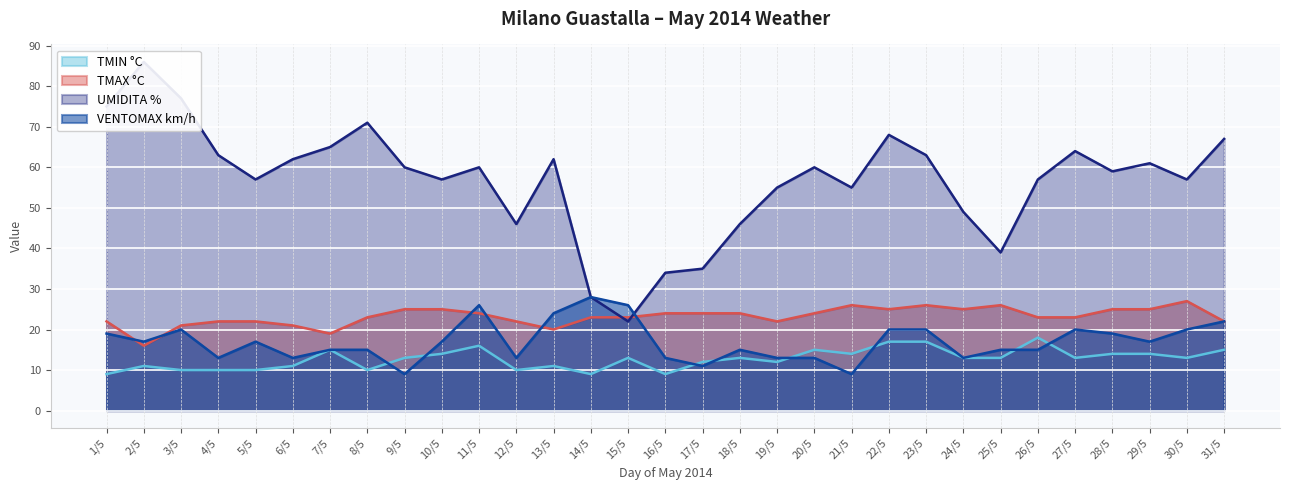

At which label is VENTOMAX km/h closest to 18?

1/5